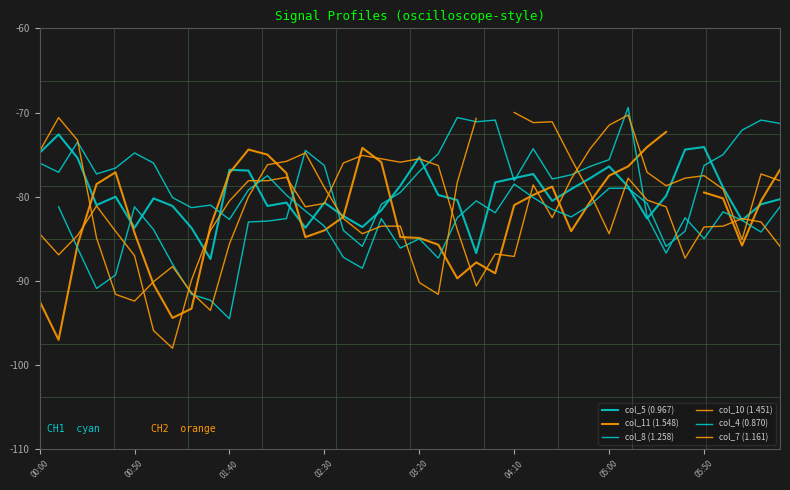

How many interior local valleys does the col_7 (1.161) series have?

7